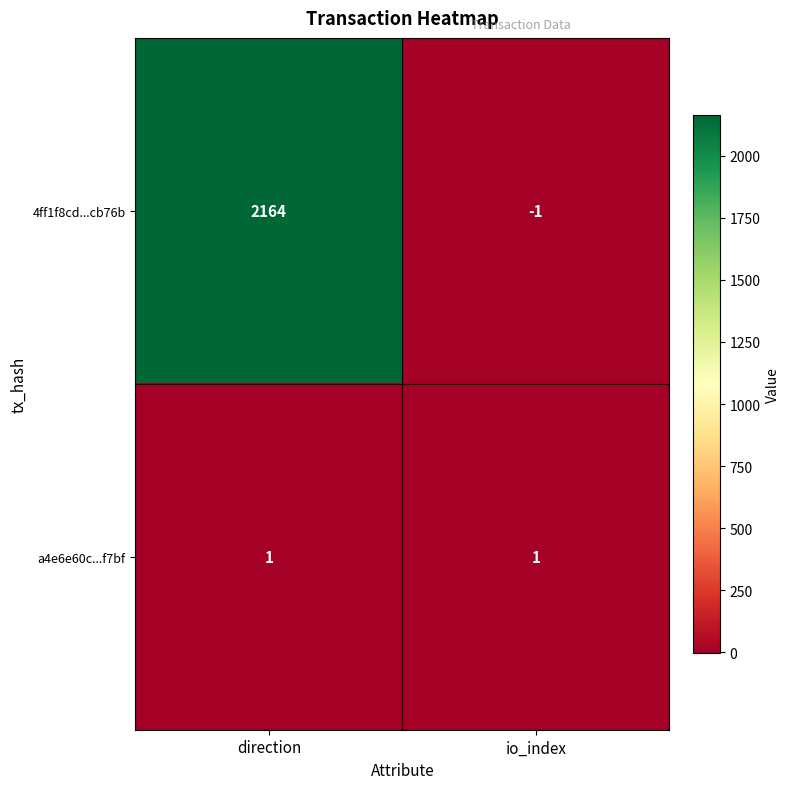

List the series in order of their peak value, highest first.

4ff1f8cd...cb76b, a4e6e60c...f7bf